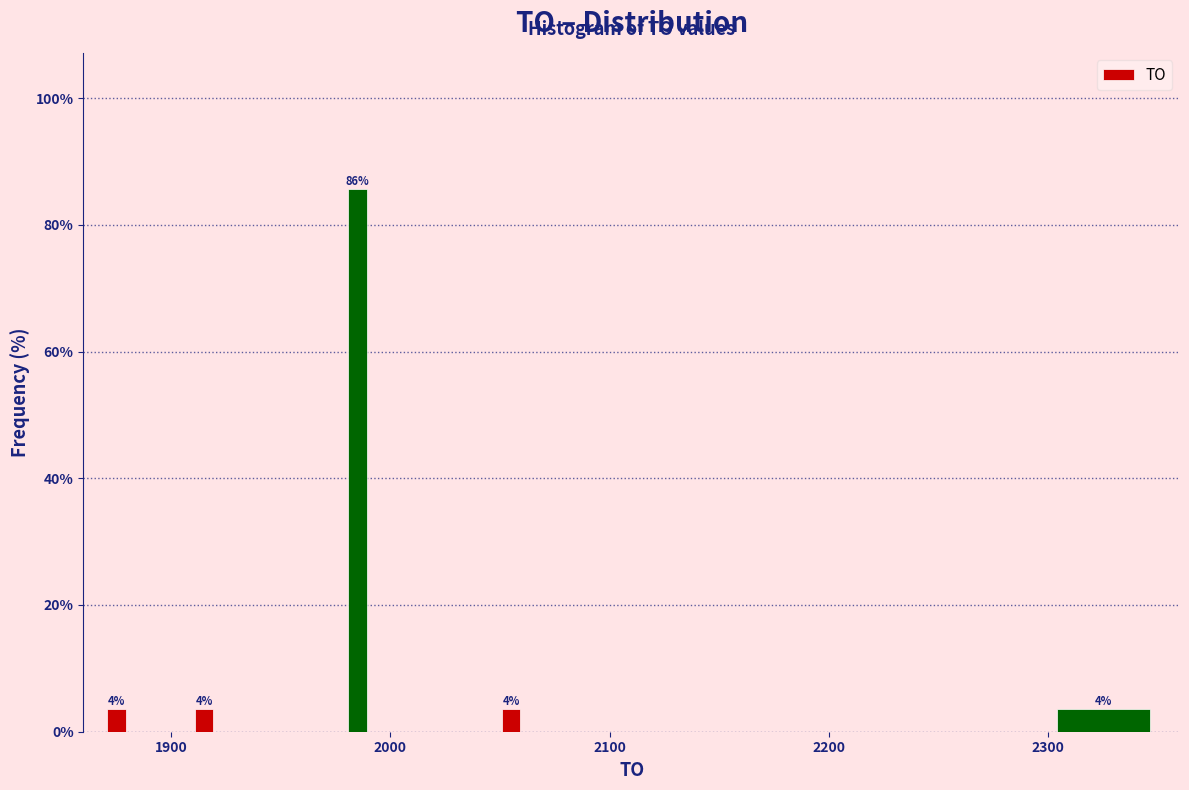

Read against the x-axis, roughly where is the centre of the tallest bar?

1990